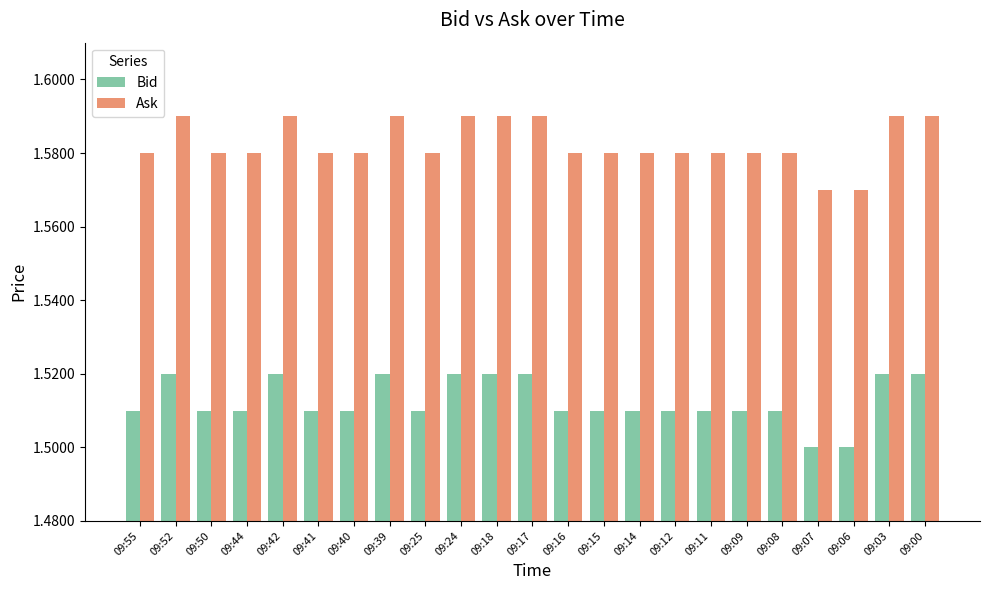

Is the value of Ask at 09:12 greater than the value of Bid at 09:44?

Yes